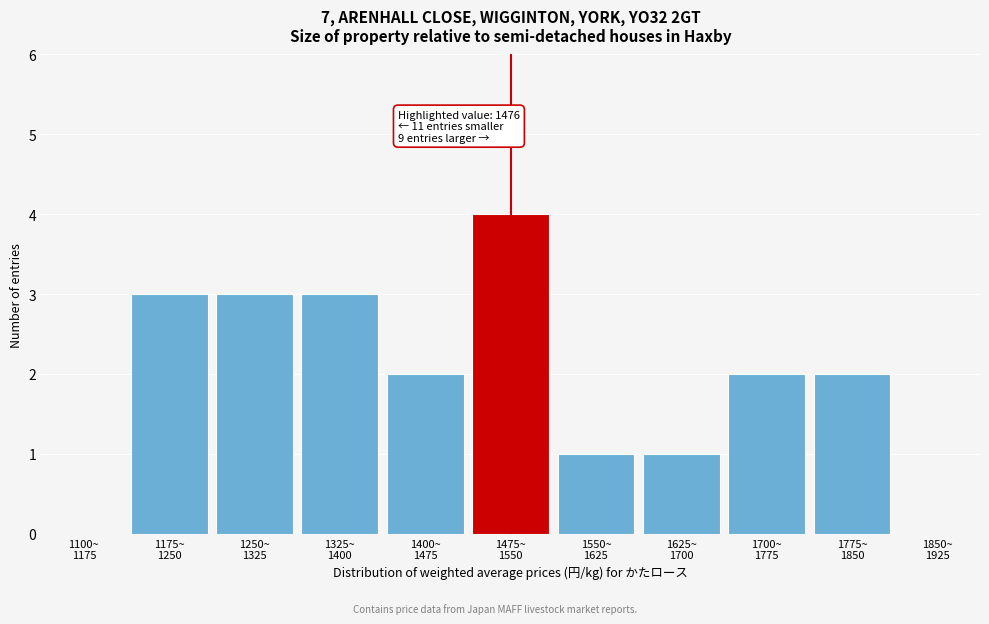

What is the greatest value displayed?

4